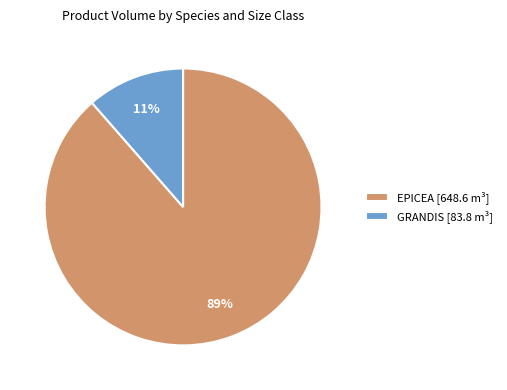

Do GRANDIS [83.8 m³] and EPICEA [648.6 m³] together represent more than half of the pie?

Yes